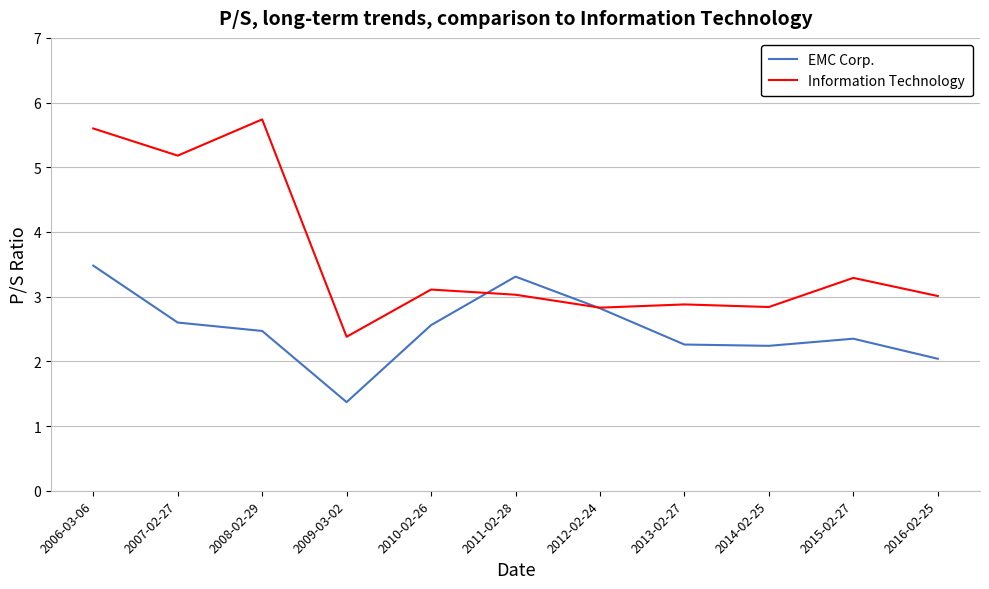

True or false: EMC Corp. has a value of 1.4 at 2009-03-02.

True